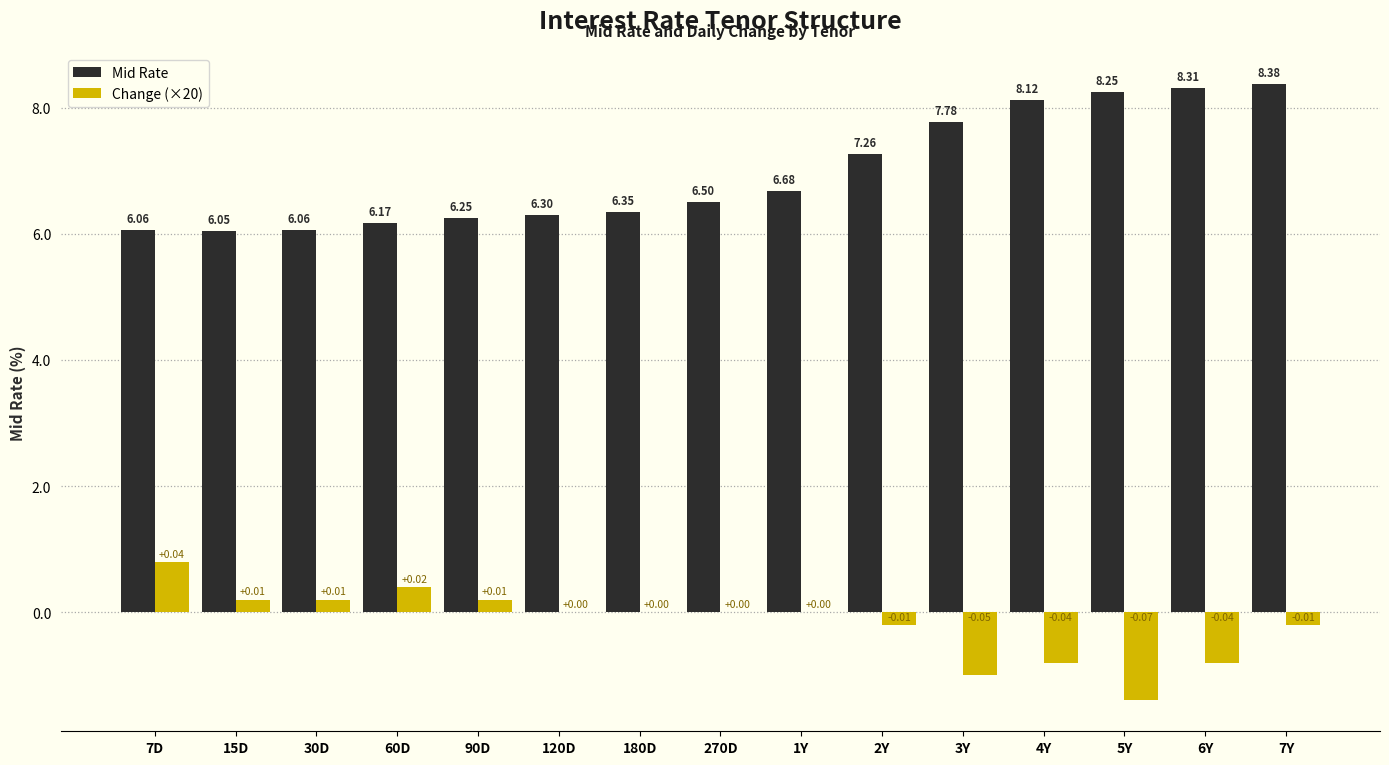

Between 120D and 270D, which series saw the biggest shift?

Mid Rate